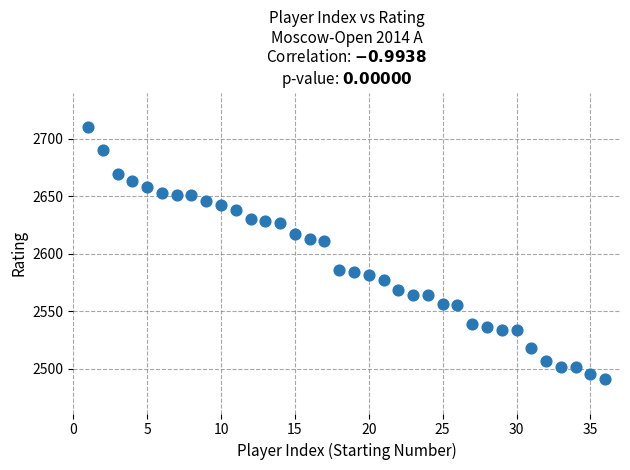

What is the range of X values (max minus min)?

35